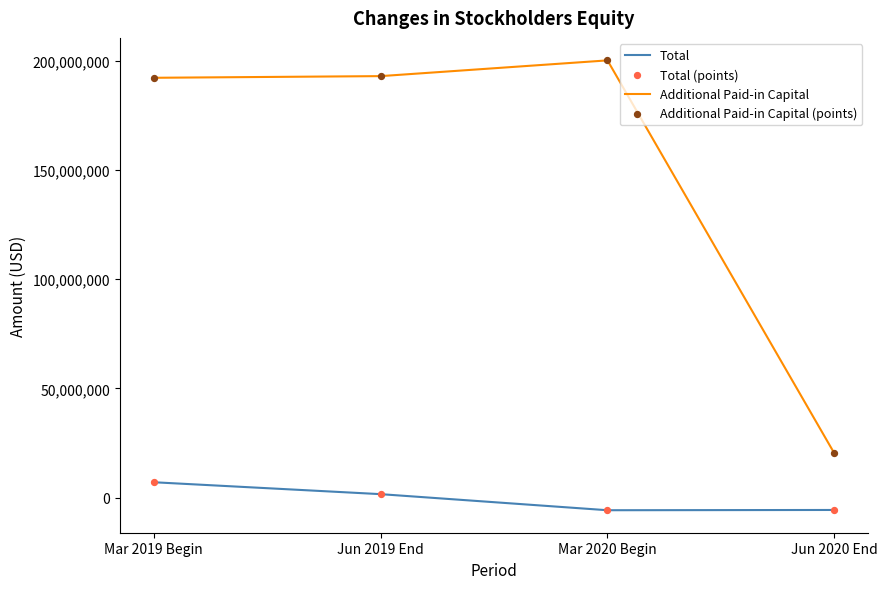

What is the total value across all series at Mar 2020 Begin?

194363400